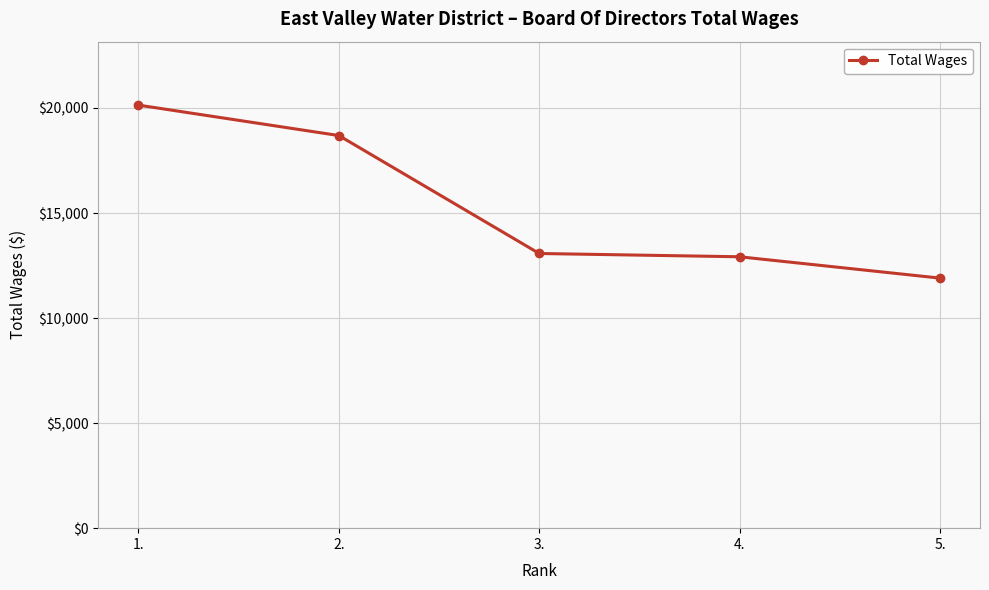

What is the difference between the values at 4. and 5.?

1016